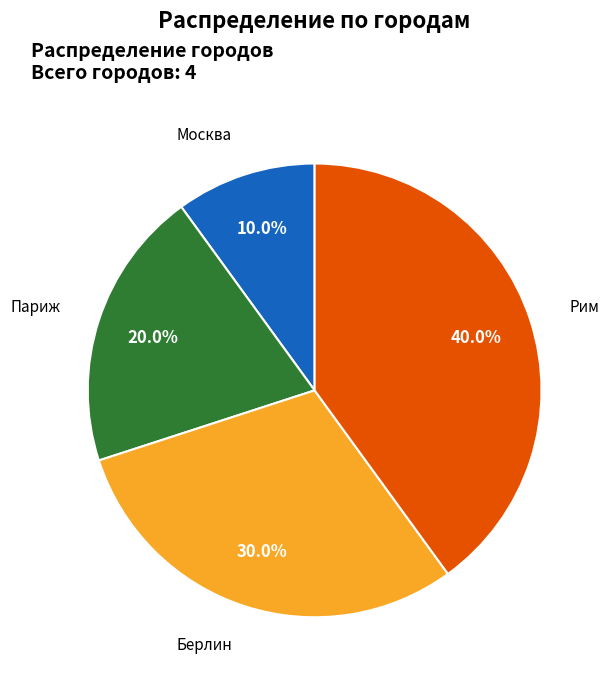

Does any single category account for the majority?

No